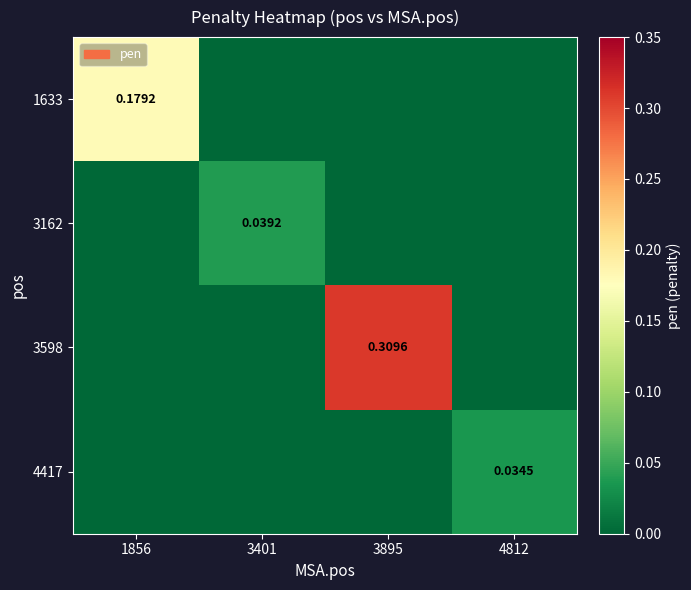

At 3401, list the series in order from largest to smallest.

3162, 1633, 3598, 4417